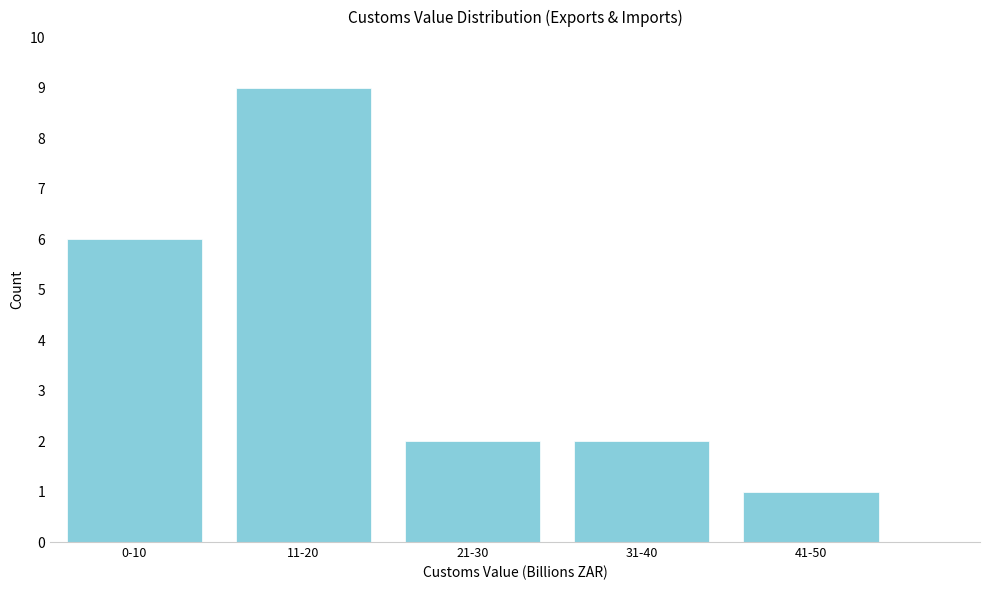

Reading left to right, what are all the values shown in this chart?

6	9	2	2	1